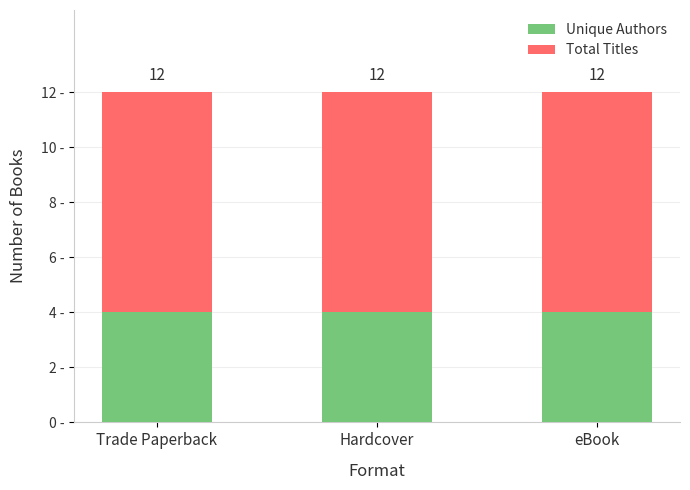

What is the total value across all series at Trade Paperback?

12